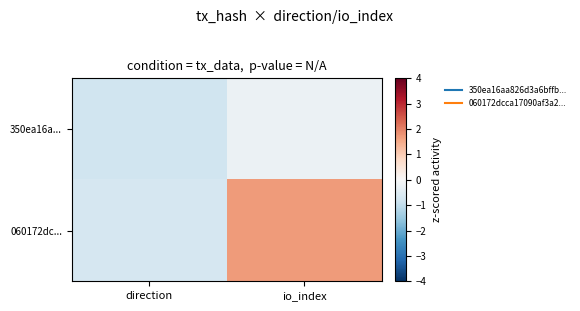

Reading right to left, what are all the values shown in this chart?

350ea16a...: io_index=-0.2	direction=-0.8
060172dc...: io_index=1.7	direction=-0.7